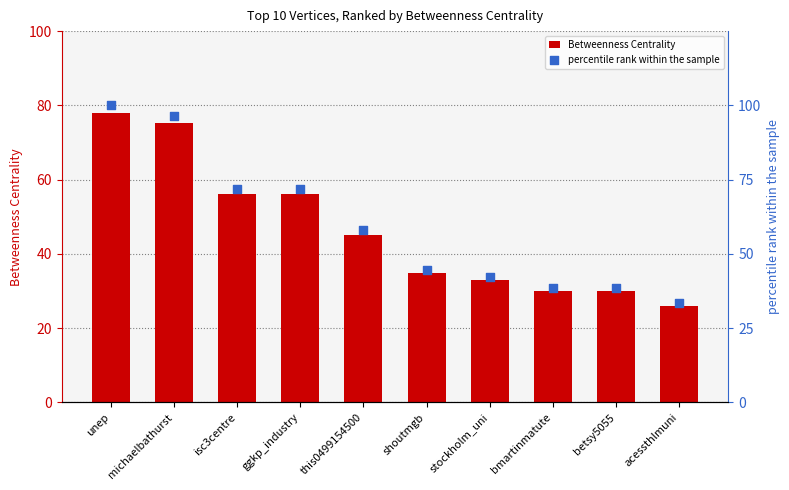

At which category is the sum across all series the highest?

unep